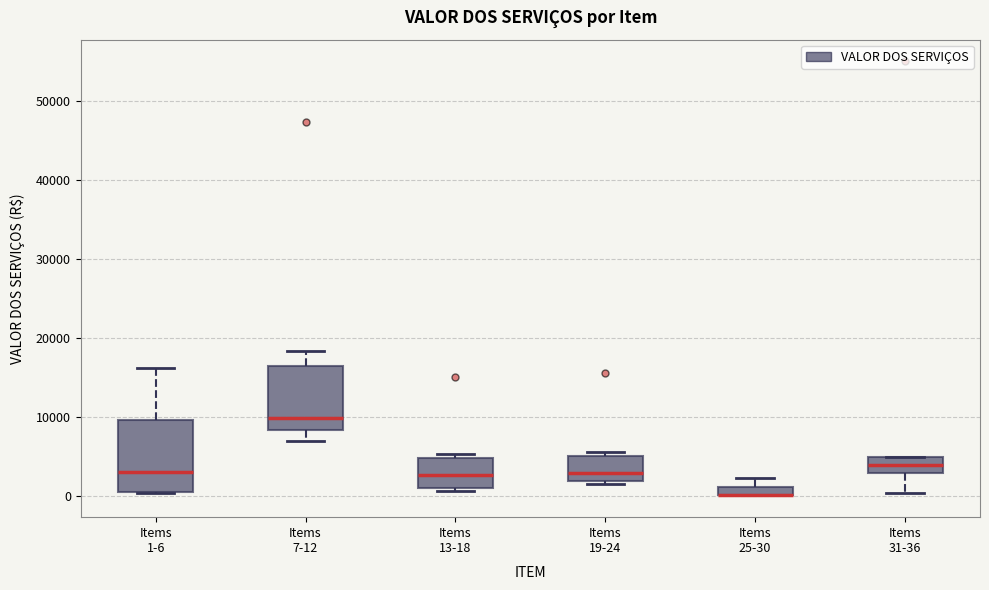

Which box is the tallest, from its lower edge to its upper edge?

Items 1-6